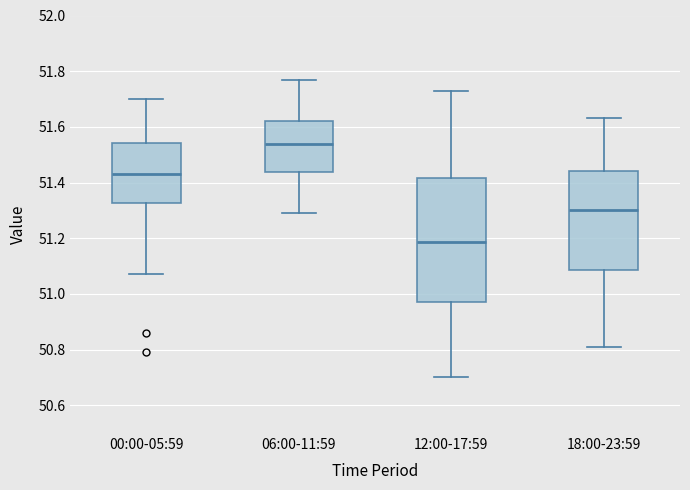

Where does the median line of the box for 06:00-11:59 sit on the y-axis? The values are not printed on the chart, so give them approximately, as read against the axis.

51.54